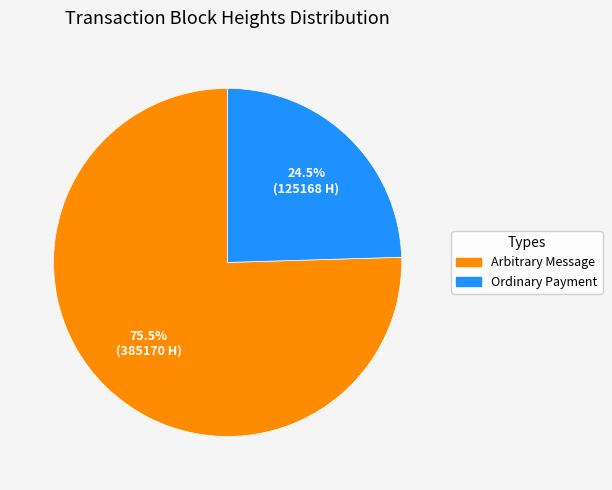

Which slice represents more than half of the pie?

Arbitrary Message